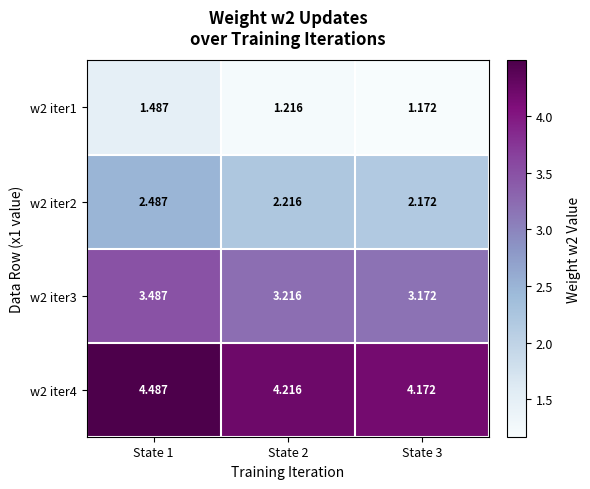

At which category does the chart reach its peak across all series?

State 1